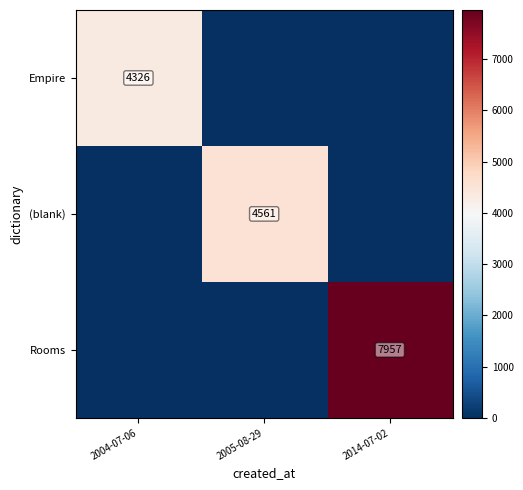

The Rooms series shows 12880 at 2014-07-02. True or false?

False